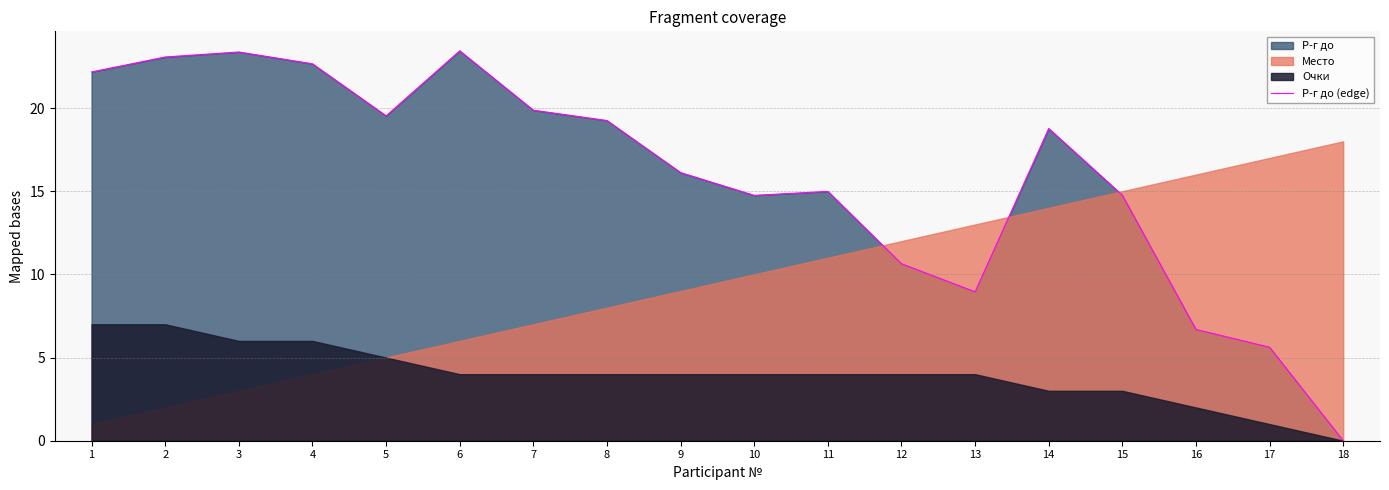

The chart shows a value of 5.9 at 7. True or false?

False